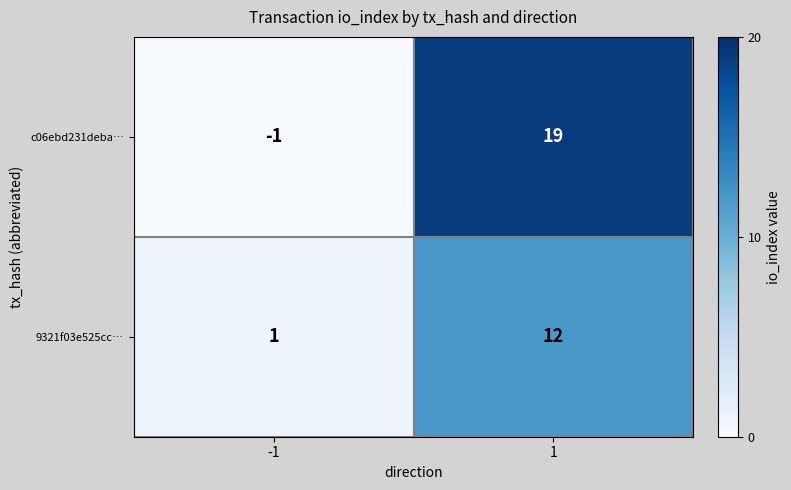

Read the c06ebd231deba… value at 1.

19